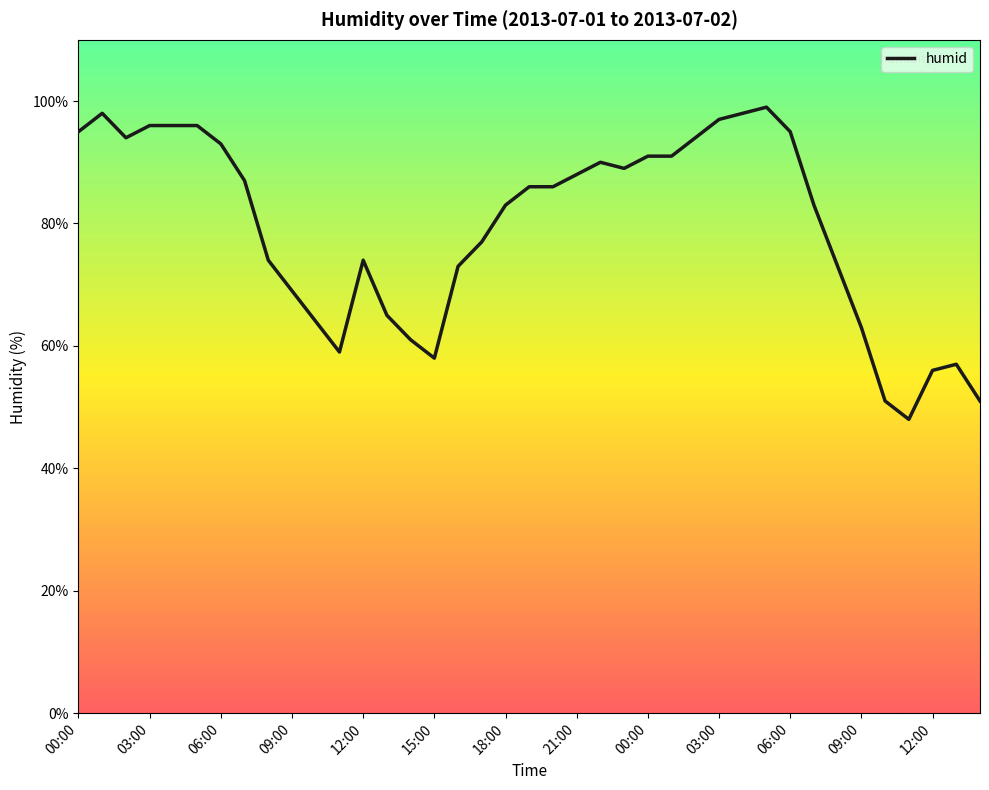

What is the difference between the maximum and minimum values?

51